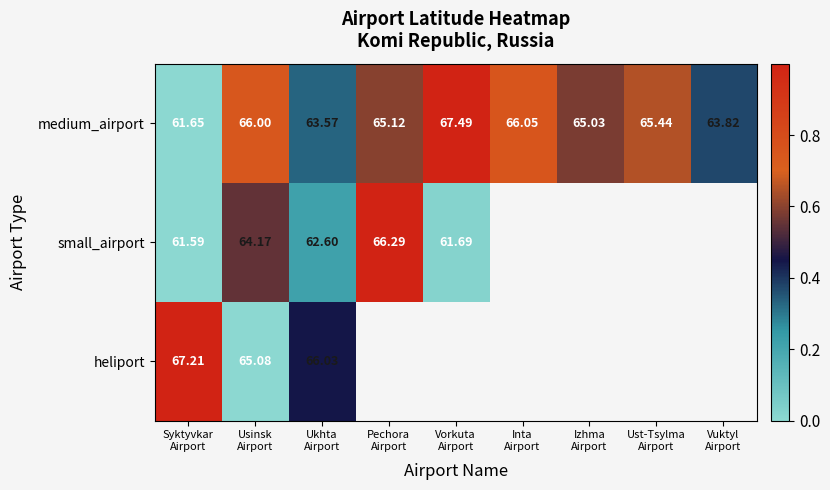

At which label is medium_airport closest to 0?

Syktyvkar Airport